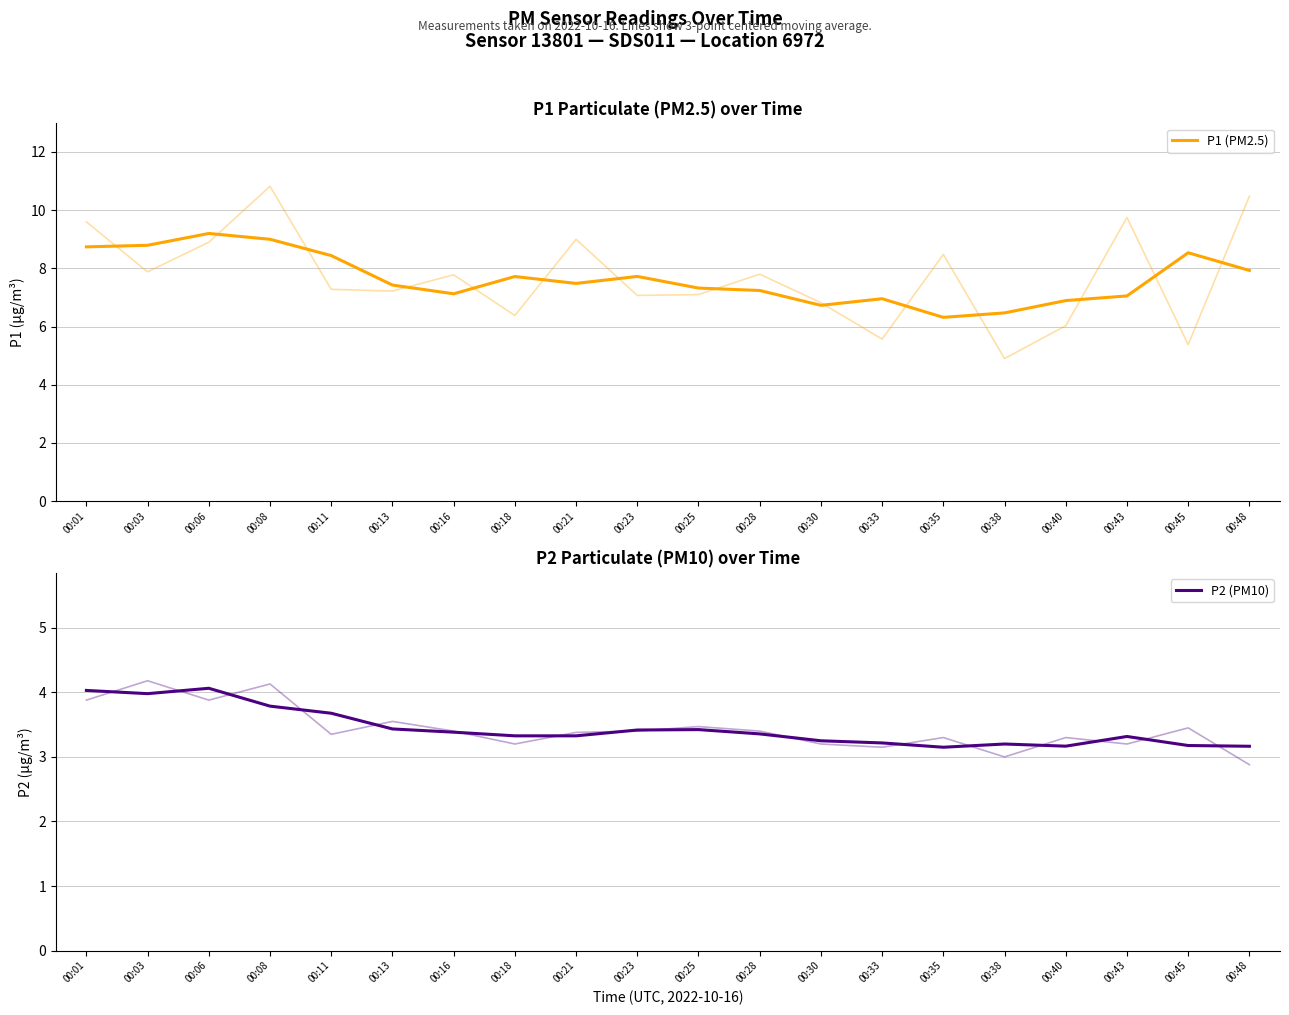

What is the difference between the P2 (PM10) values at 00:48 and 00:06?

0.9